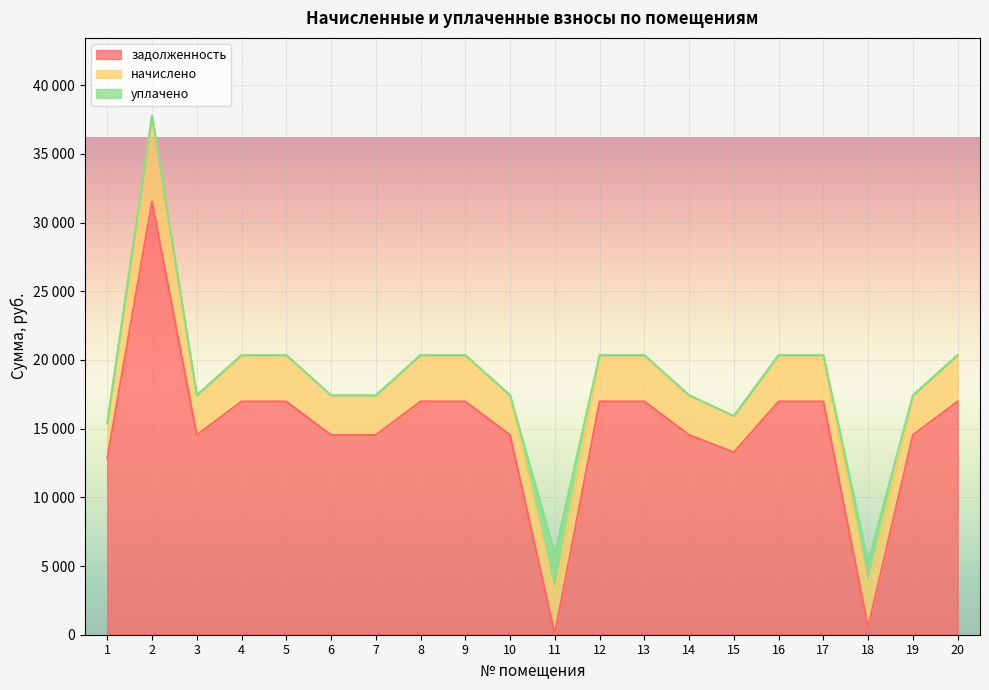

Reading right to left, what are all the values shown in this chart?

задолженность: 20=16974.5	19=14534.9	18=537.4	17=16974.5	16=16974.5	15=13276.6	14=14534.9	13=16974.5	12=16974.5	11=58.6	10=14534.9	9=16974.5	8=16974.5	7=14534.9	6=14534.9	5=16974.5	4=16974.5	3=14534.9	2=31509.4	1=12840.0
начислено: 20=3373.1	19=2888.3	18=2888.3	17=3373.1	16=3373.1	15=2638.3	14=2888.3	13=3373.1	12=3373.1	11=2888.3	10=2888.3	9=3373.1	8=3373.1	7=2888.3	6=2888.3	5=3373.1	4=3373.1	3=2888.3	2=6261.4	1=2551.5
уплачено: 20=0.0	19=0.0	18=1822.3	17=0.0	16=0.0	15=0.0	14=0.0	13=0.0	12=0.0	11=2908.9	10=0.0	9=0.0	8=0.0	7=0.0	6=0.0	5=0.0	4=0.0	3=0.0	2=0.0	1=0.0